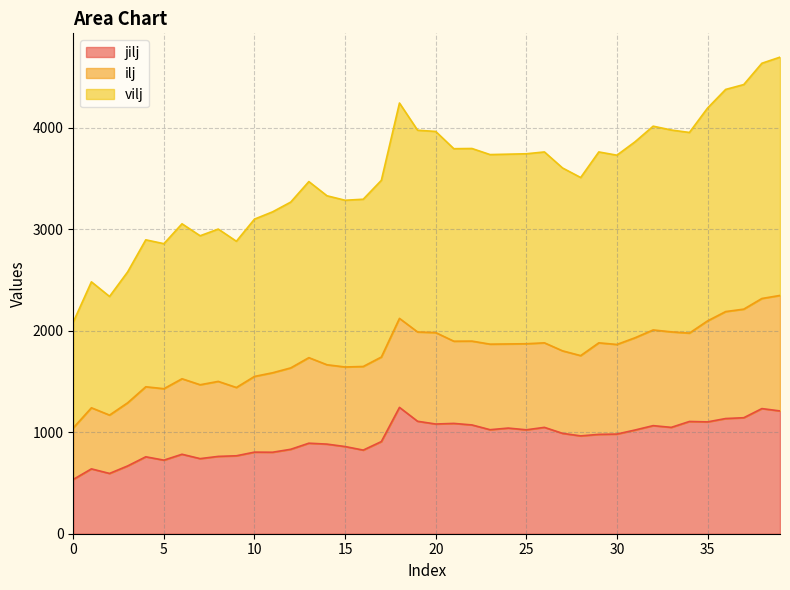

What is the difference between the highest and lowest values at 12?

802